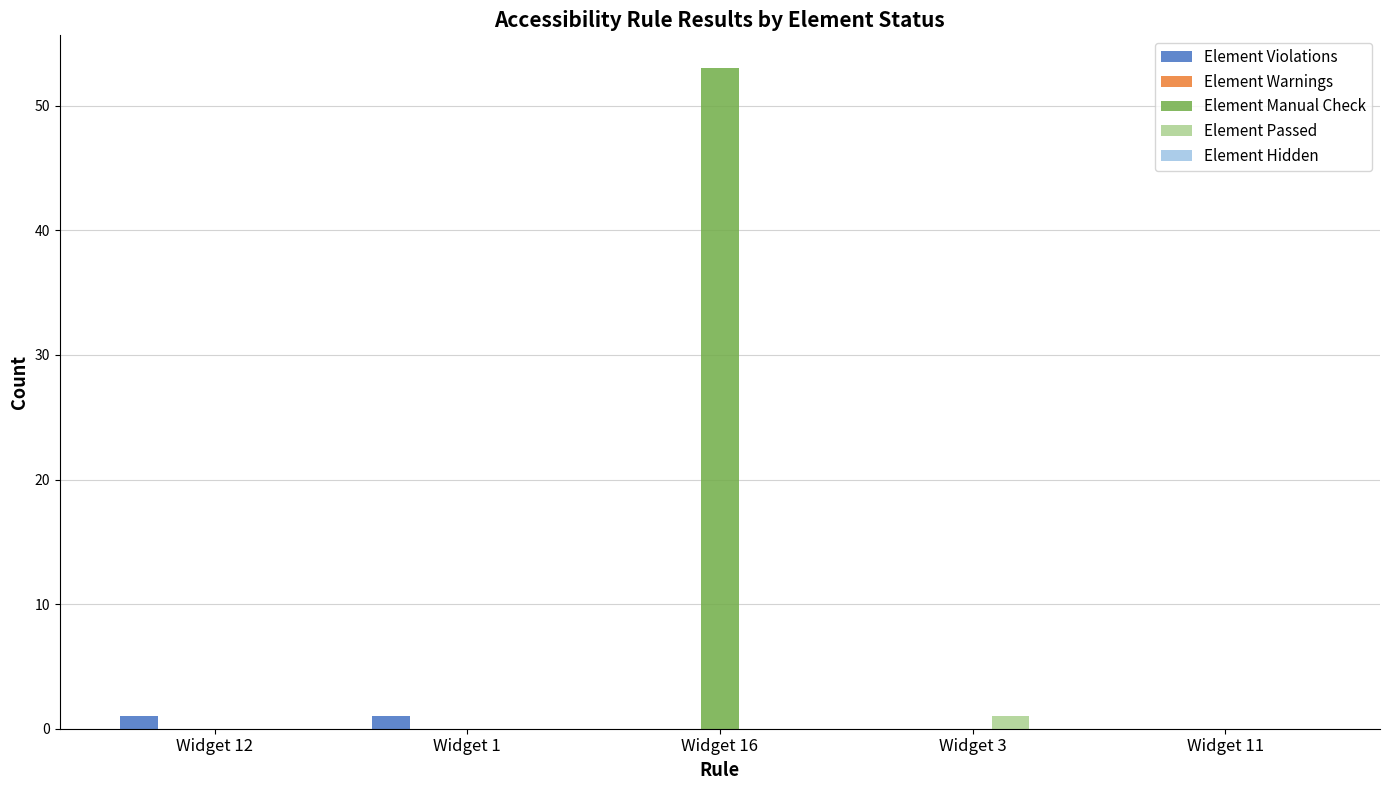

Which category has the highest value across all series?

Widget 16